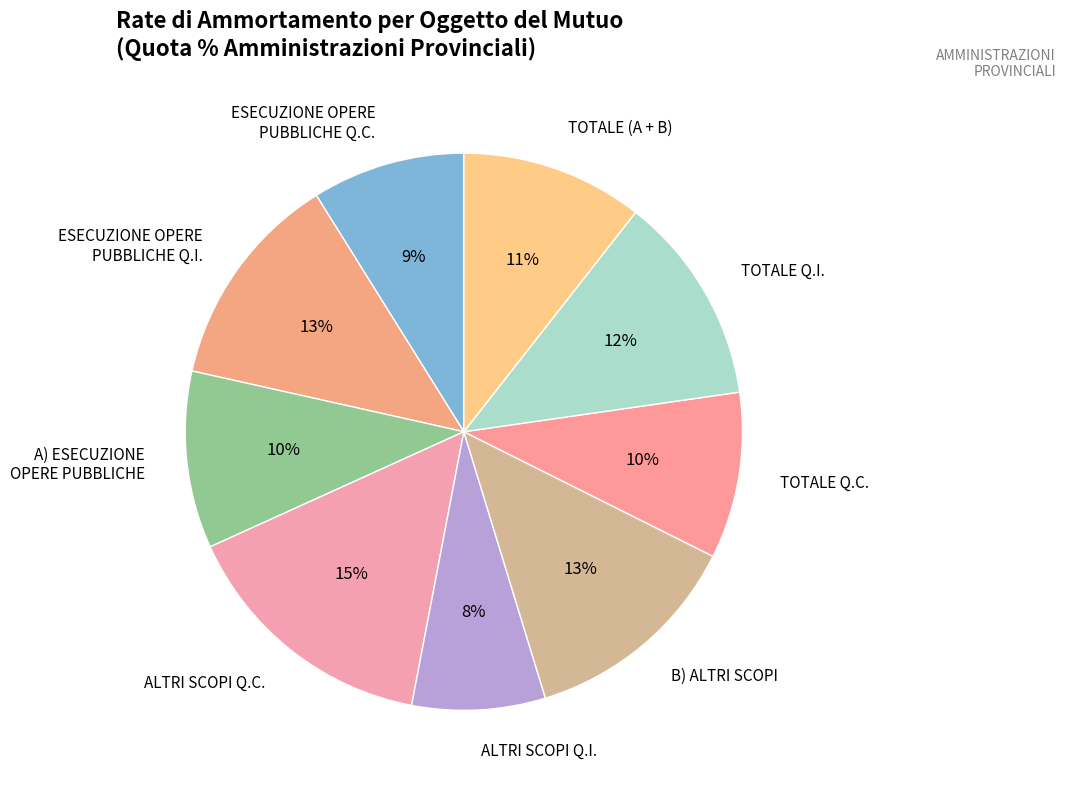

To the nearest percent, what is the difference between the largest and smallest slice percentages?

7%